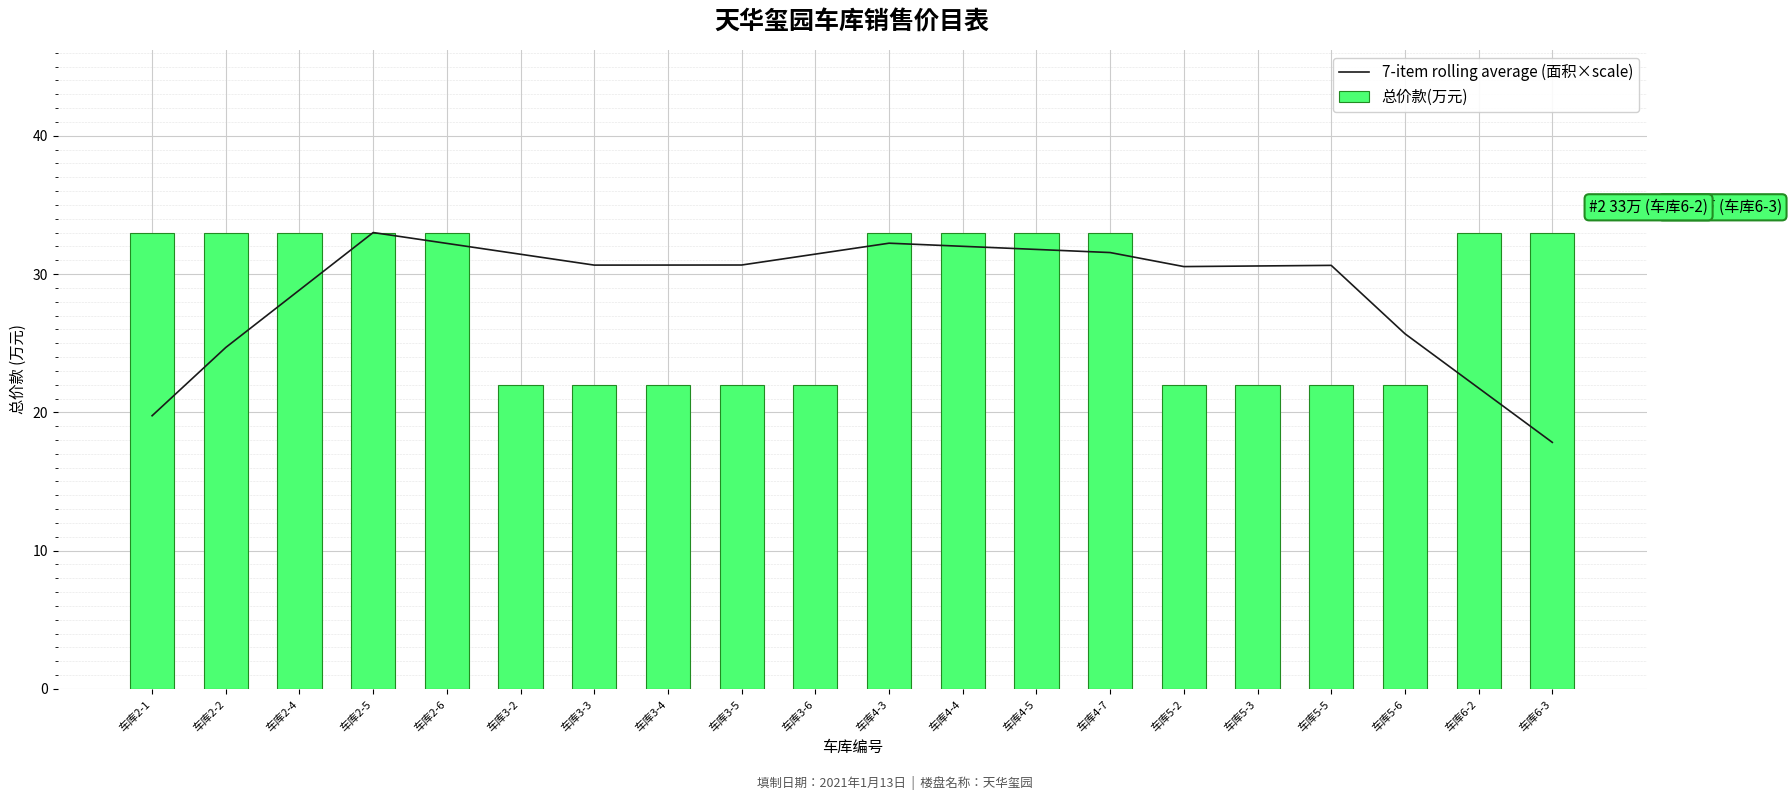

The 总价款(万元) series shows 32.7 at 车库5-5. True or false?

False